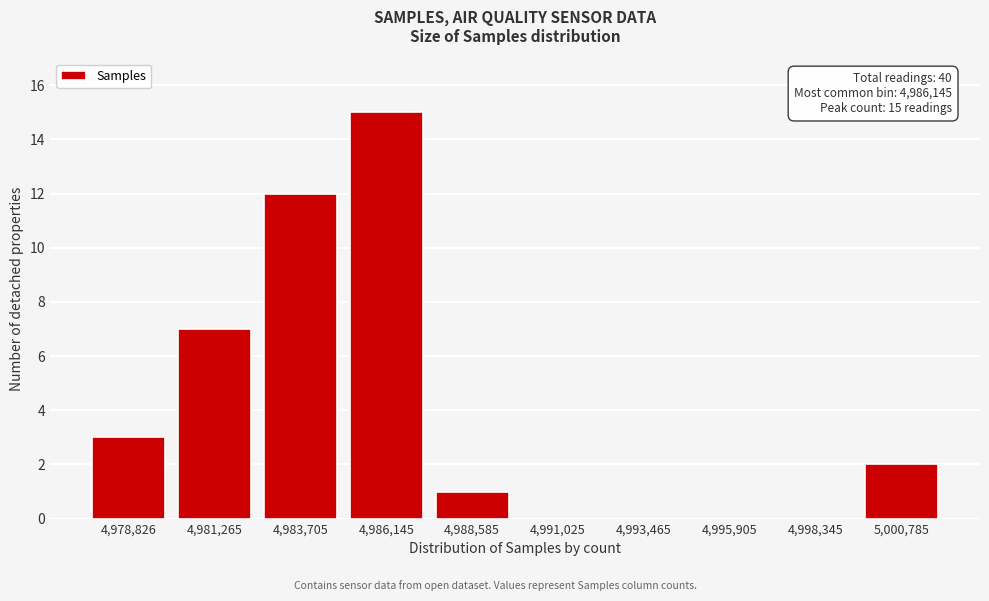

Reading left to right, extract all data points from this chart.

4,978,826=3	4,981,265=7	4,983,705=12	4,986,145=15	4,988,585=1	4,991,025=0	4,993,465=0	4,995,905=0	4,998,345=0	5,000,785=2